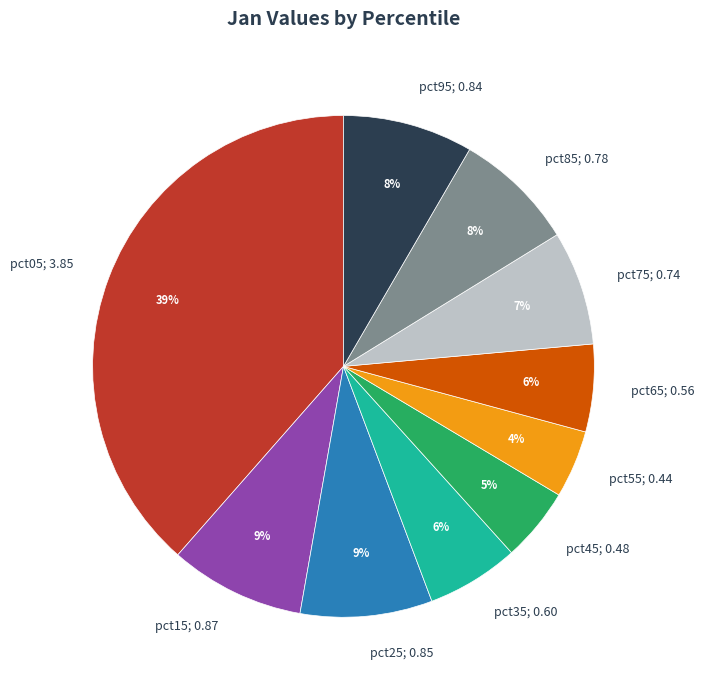

Combined, do pct05; 3.85 and pct25; 0.85 account for over 50%?

No